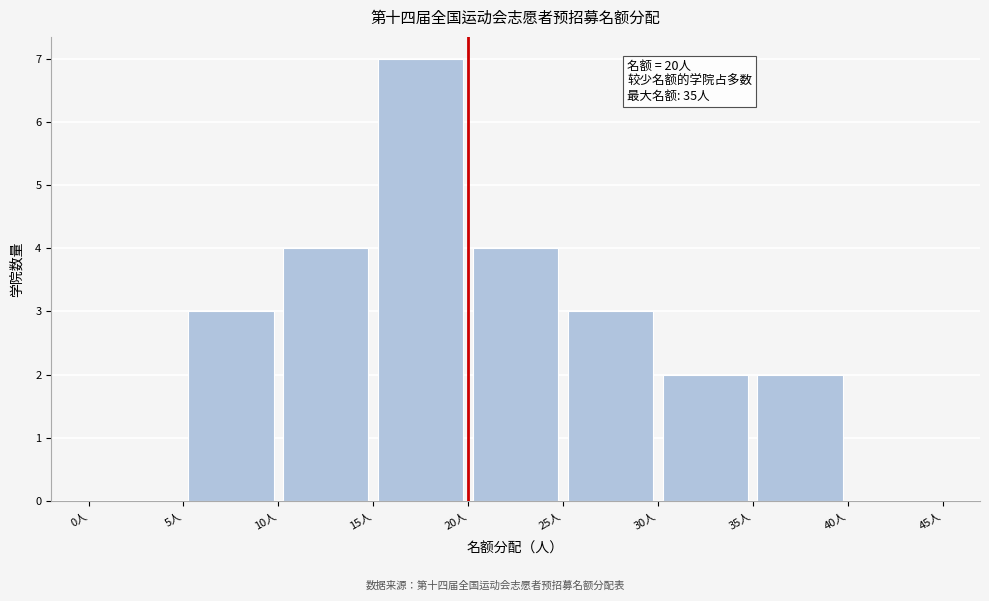

Which range on the x-axis has the tallest bar?

15 to 20